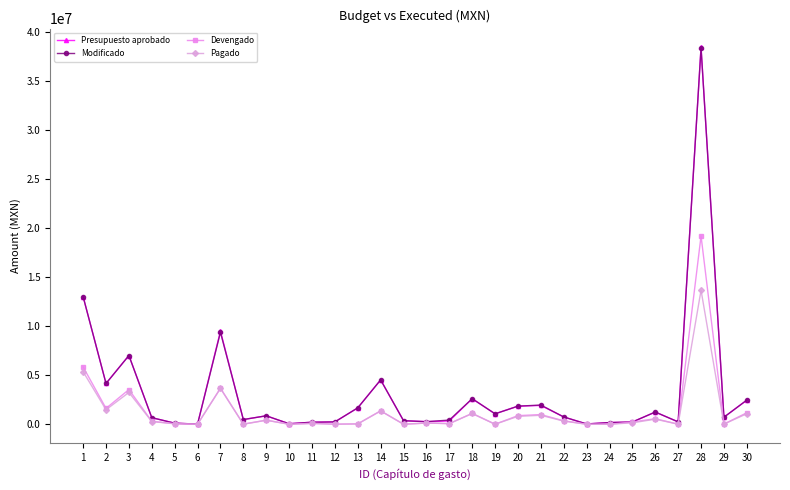

Is it true that Devengado equals 5835231 at 1?

True